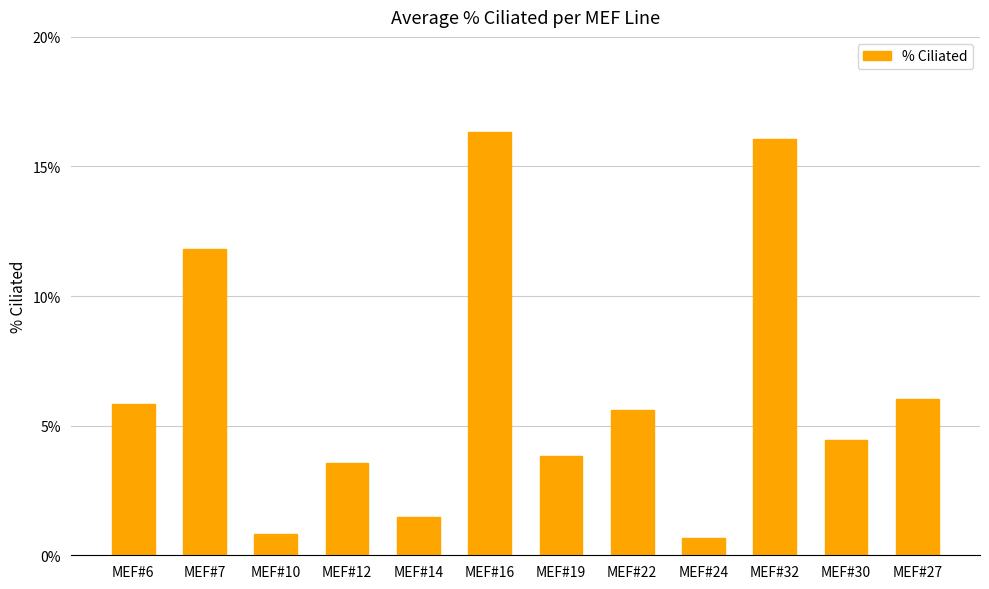

Is it true that the value at MEF#16 is 5.7?

False